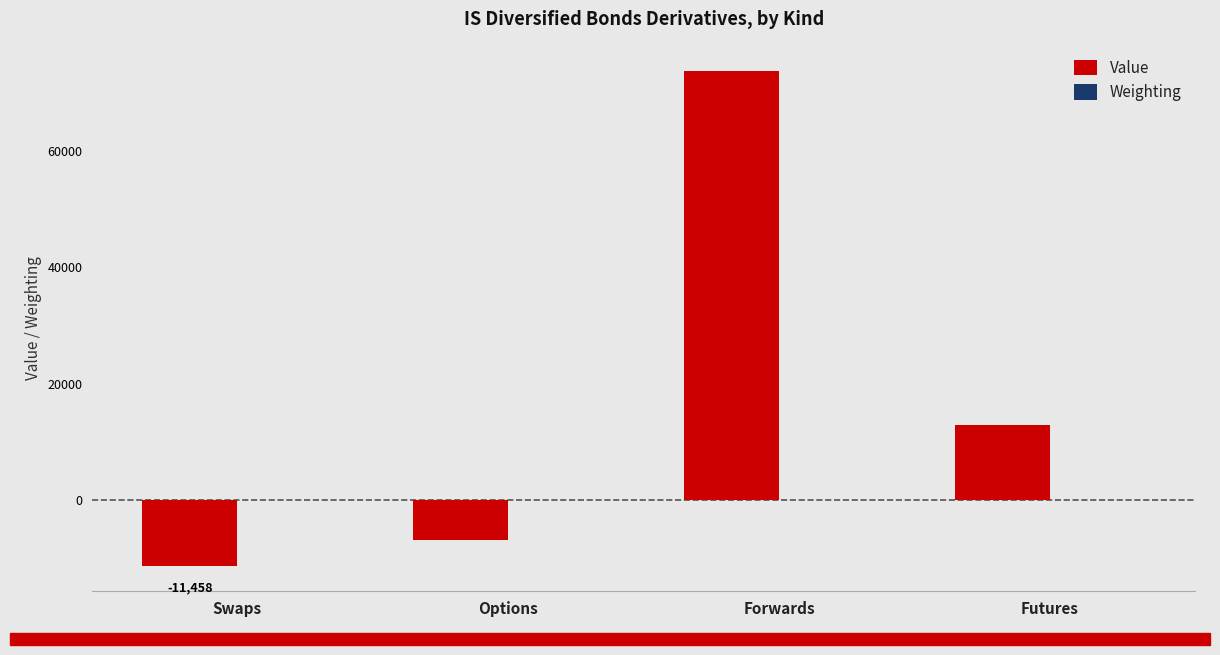

What is the sum of all Value values?

68231.7